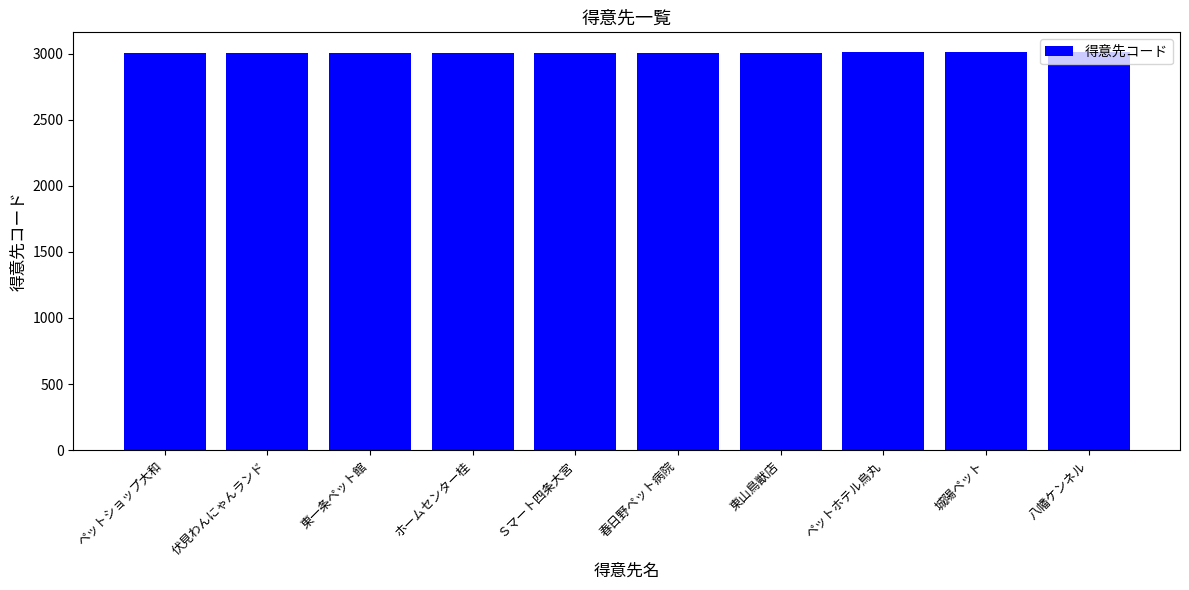

What is the minimum value shown in the chart?

3001